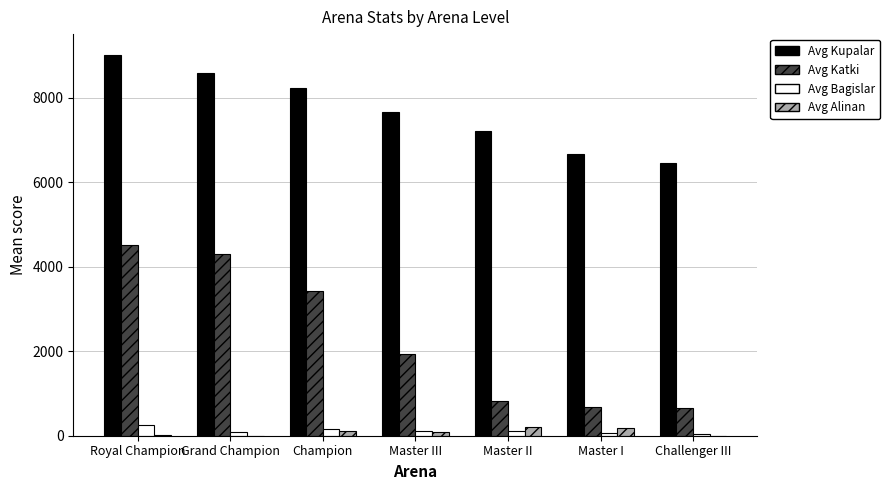

At which category is the sum across all series the highest?

Royal Champion